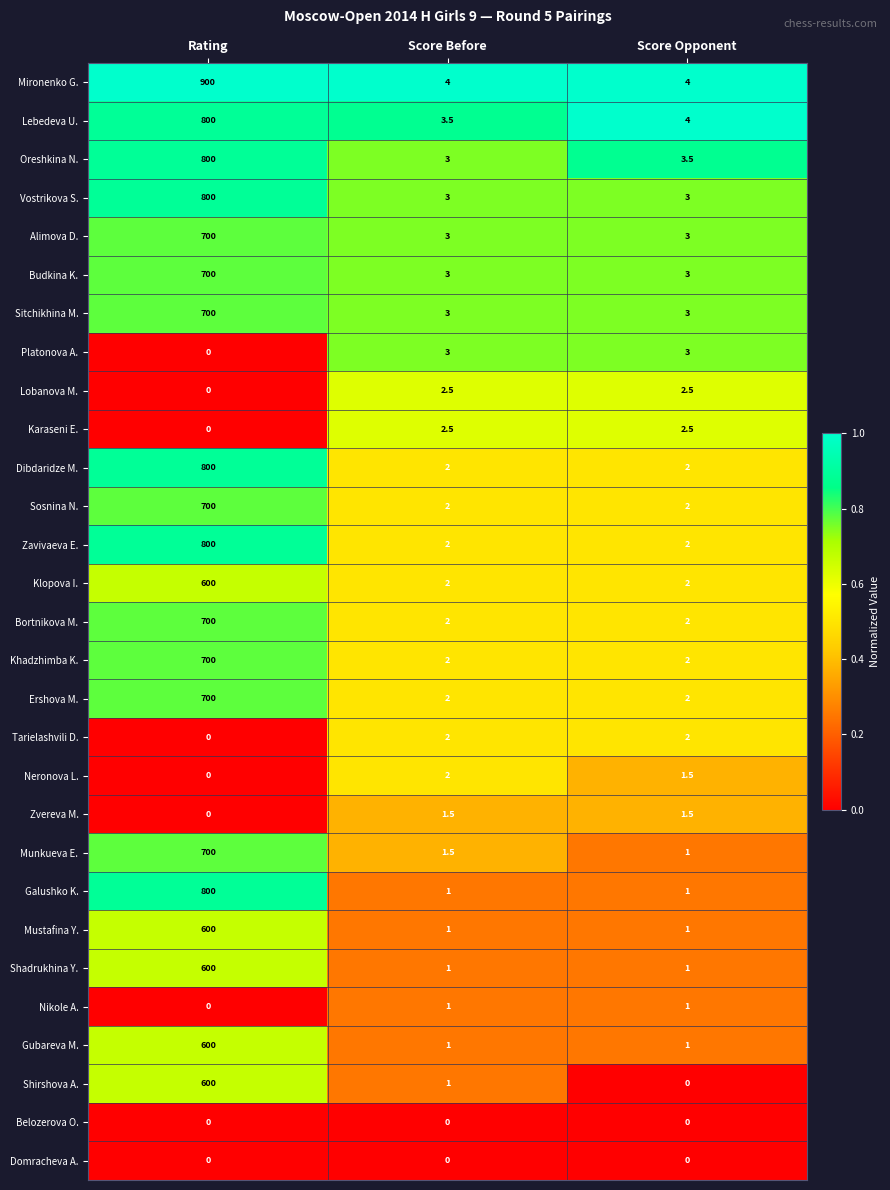

What is the difference between the maximum and minimum values in the Budkina K. series?

697.0